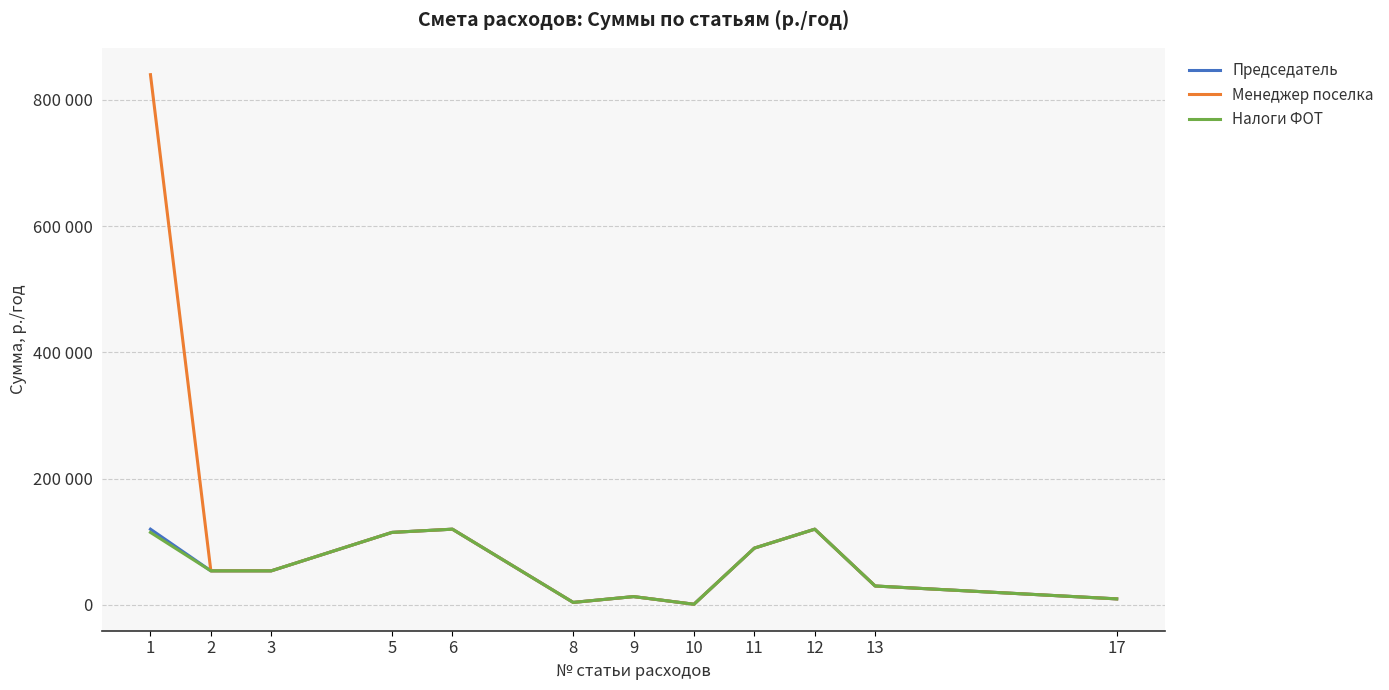

Is this an area chart (filled region under the line)?

No